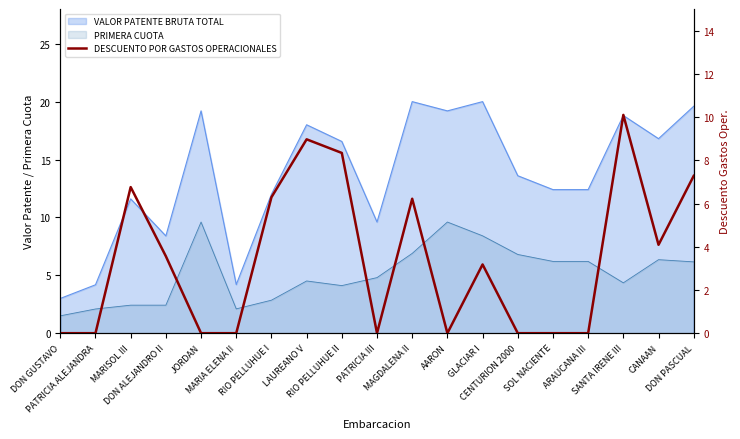

List the labels in order of value, smallest first.

DON GUSTAVO, PATRICIA ALEJANDRA, JORDAN, MARIA ELENA II, PATRICIA III, AARON, CENTURION 2000, SOL NACIENTE, ARAUCANA III, GLACIAR I, DON ALEJANDRO II, CANAAN, MAGDALENA II, RIO PELLUHUE I, MARISOL III, DON PASCUAL, RIO PELLUHUE II, LAUREANO V, SANTA IRENE III